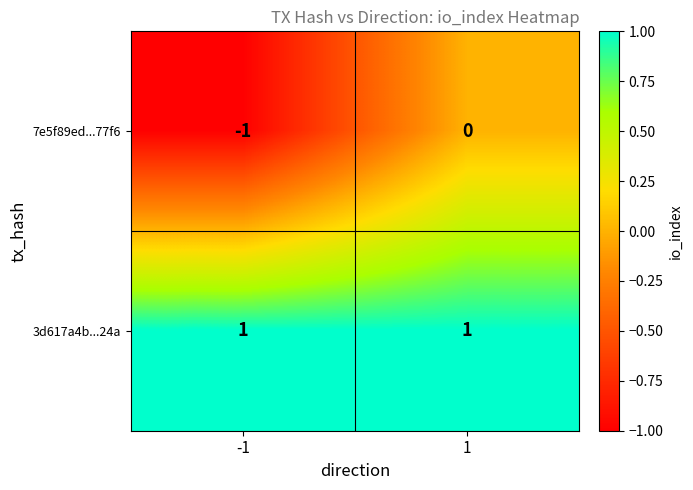

The 7e5f89ed...77f6 series shows 1 at 1. True or false?

False